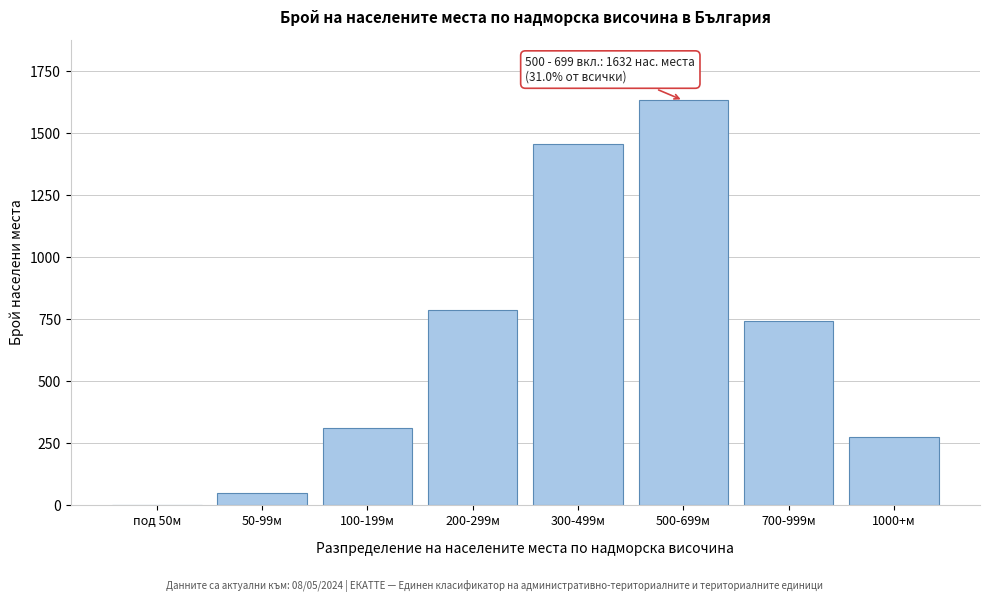

Reading left to right, what are all the values shown in this chart?

под 50м=0	50-99м=51	100-199м=312	200-299м=789	300-499м=1456	500-699м=1632	700-999м=743	1000+м=276